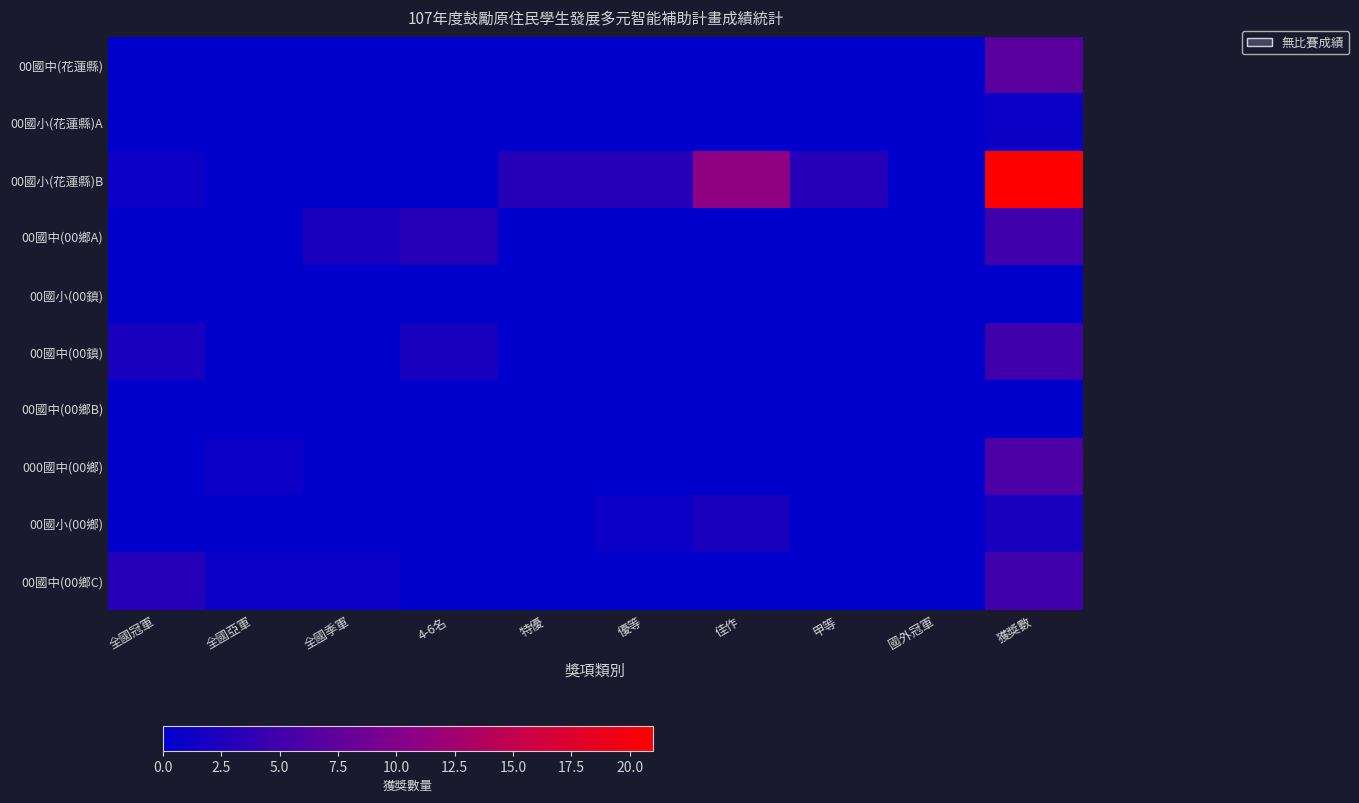

Which series has the largest total across all categories?

00國小(花蓮縣)B